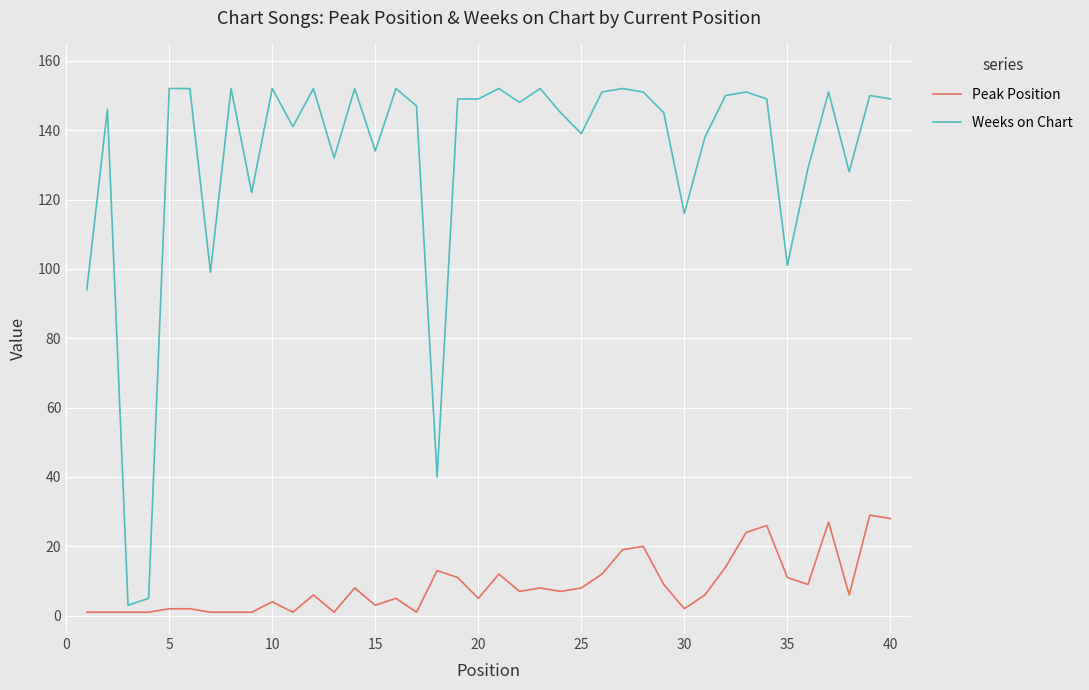

Which series has the largest total across all categories?

Weeks on Chart